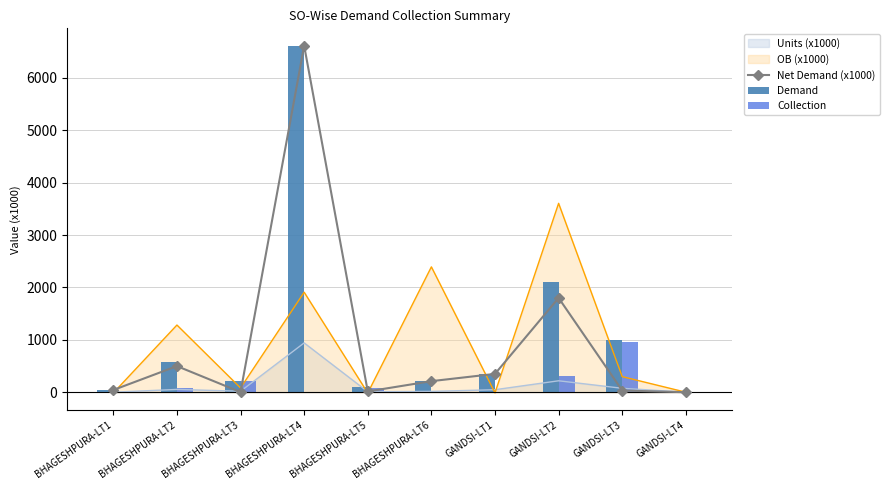

At which label does Net Demand (x1000) first exceed 210?

BHAGESHPURA-LT2